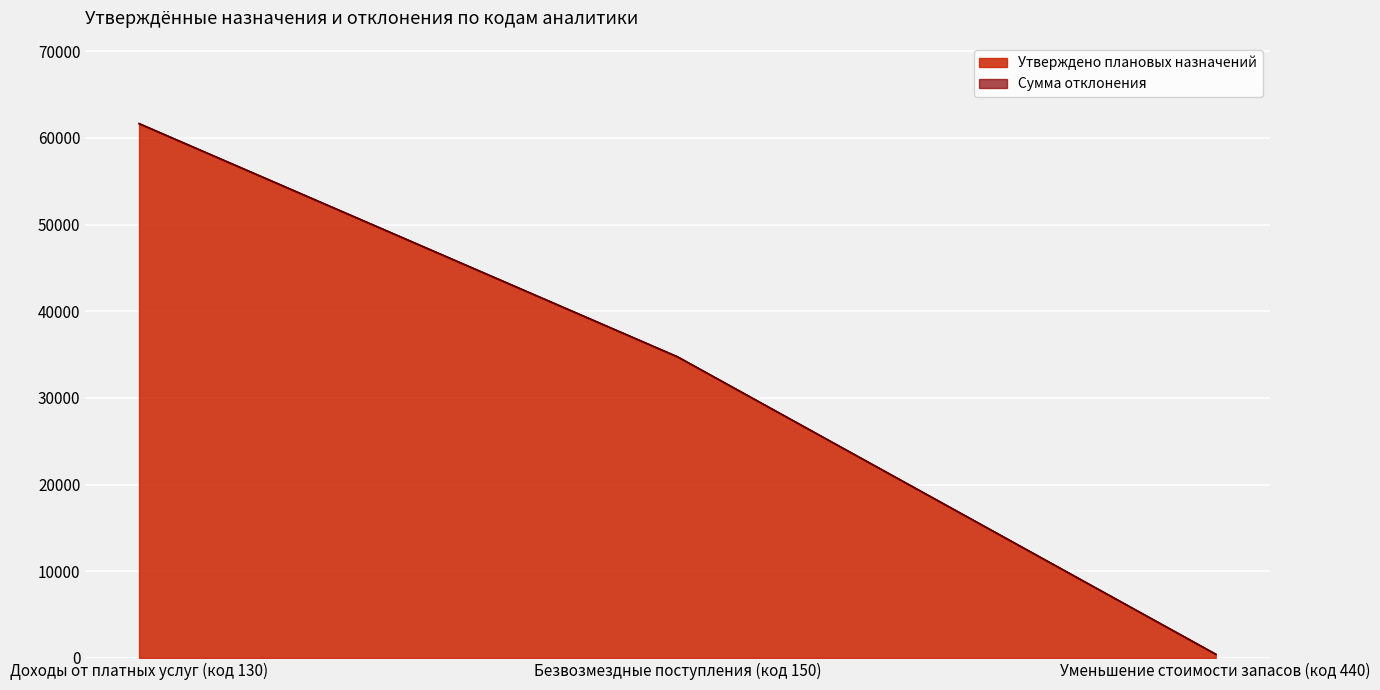

List the labels in order of Утверждено плановых назначений value, largest first.

Доходы от платных услуг (код 130), Безвозмездные поступления (код 150), Уменьшение стоимости запасов (код 440)